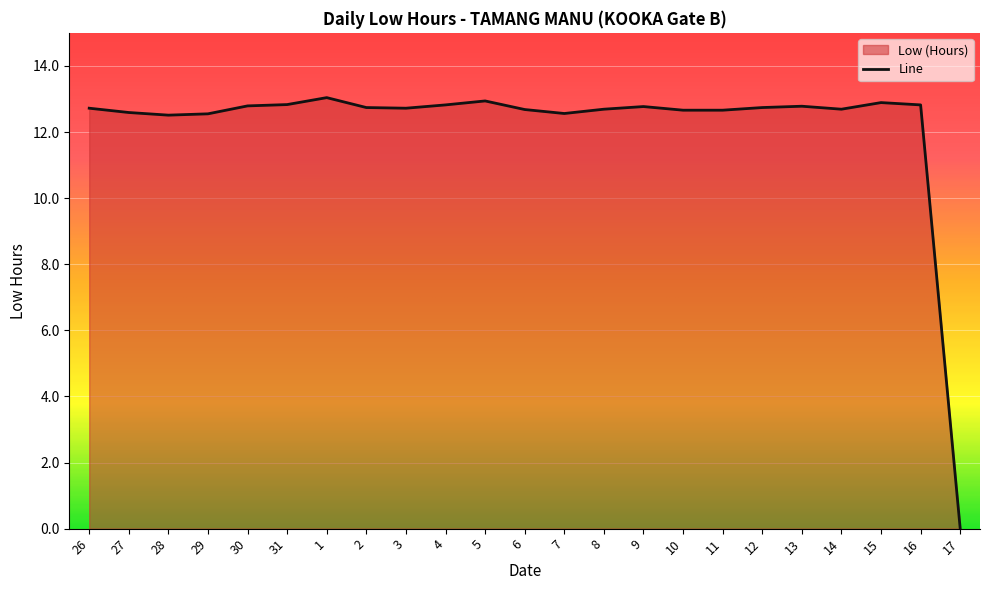

What is the label of the 14th point from the right?

4